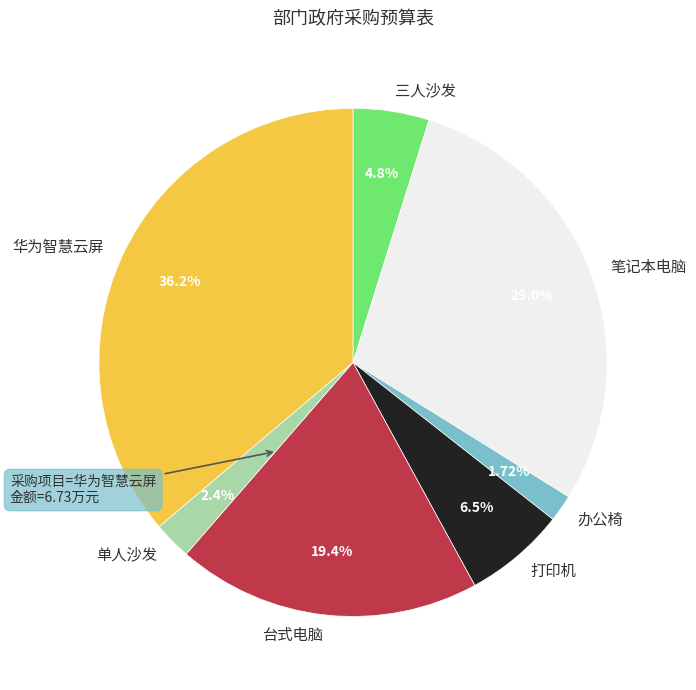

Rank the categories by value from highest to lowest.

华为智慧云屏, 笔记本电脑, 台式电脑, 打印机, 三人沙发, 单人沙发, 办公椅